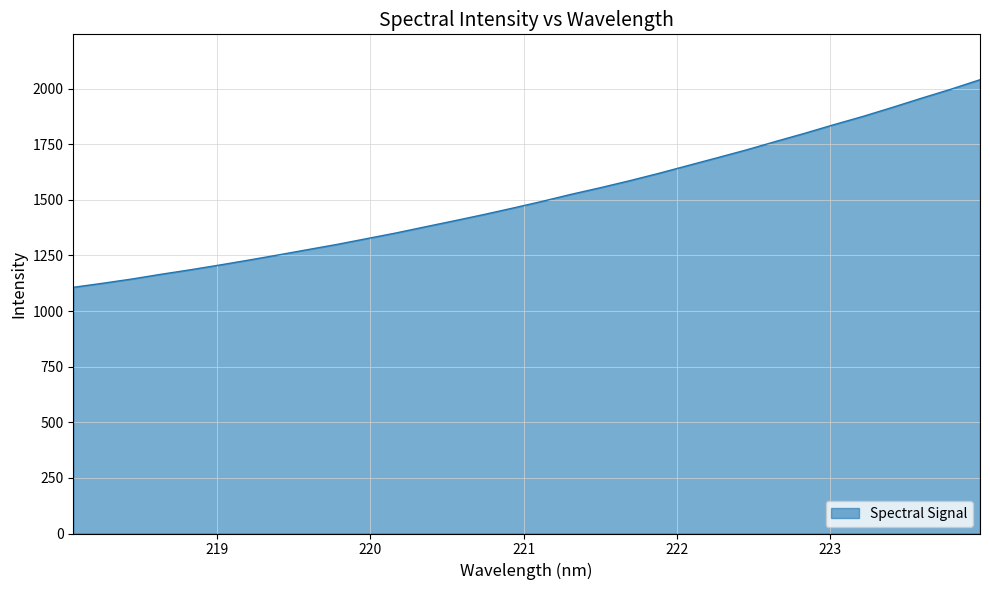

What is the minimum value shown in the chart?

1106.6